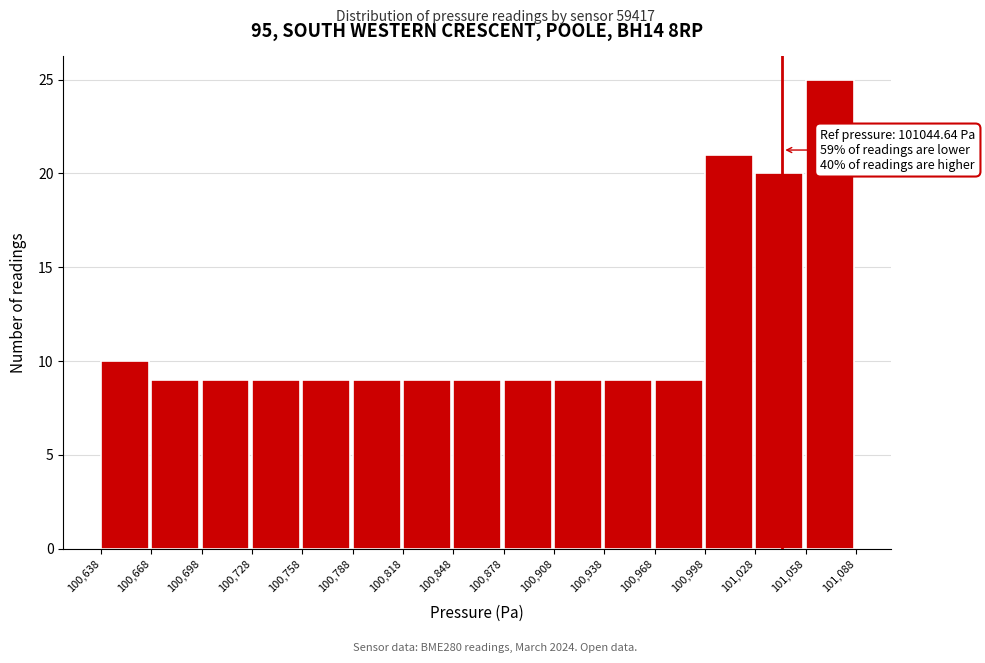

Over which range of the x-axis is the bar tallest?

101,058 to 101,088